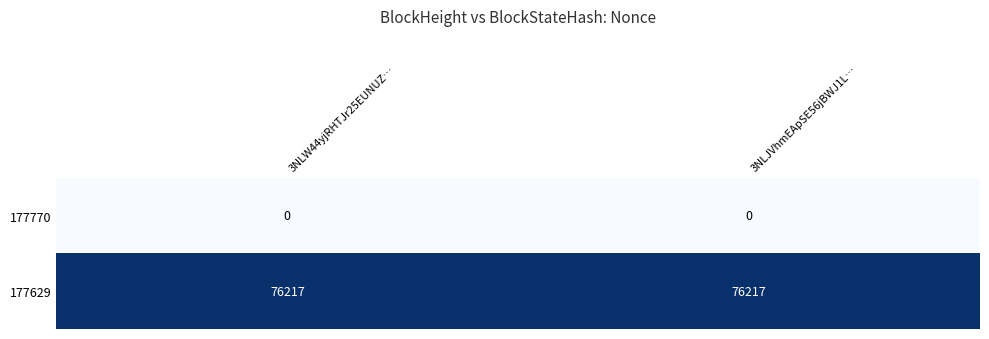

Rank the series by their maximum value, from highest to lowest.

177629, 177770